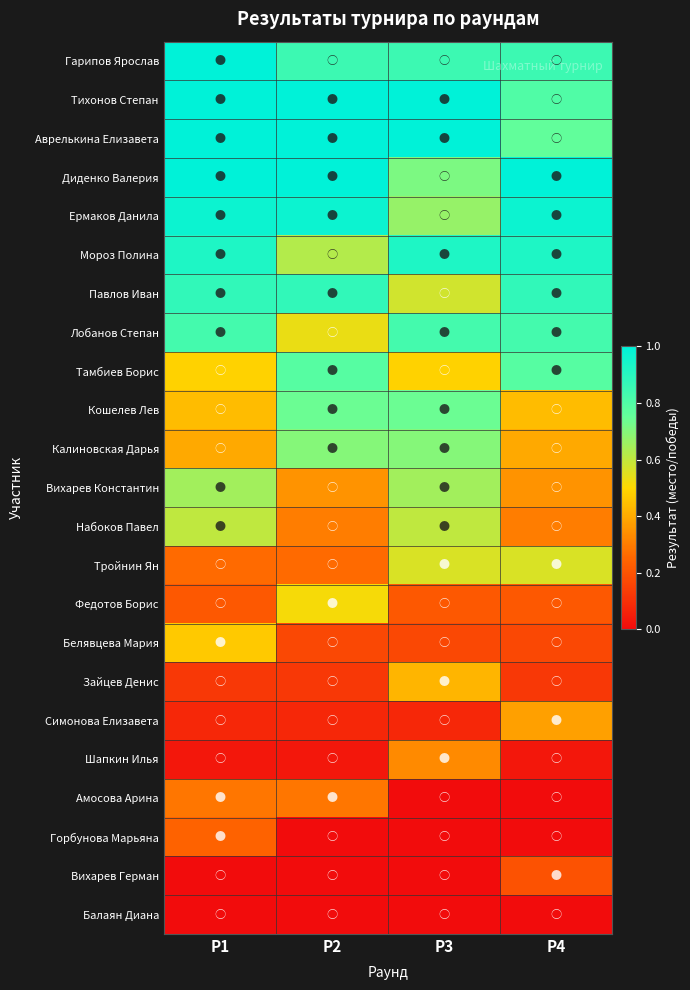

List the series in order of their peak value, lowest first.

Балаян Диана, Вихарев Герман, Горбунова Марьяна, Амосова Арина, Шапкин Илья, Симонова Елизавета, Зайцев Денис, Белявцева Мария, Федотов Борис, Тройнин Ян, Набоков Павел, Вихарев Константин, Калиновская Дарья, Кошелев Лев, Тамбиев Борис, Лобанов Степан, Павлов Иван, Мороз Полина, Ермаков Данила, Гарипов Ярослав, Тихонов Степан, Аврелькина Елизавета, Диденко Валерия